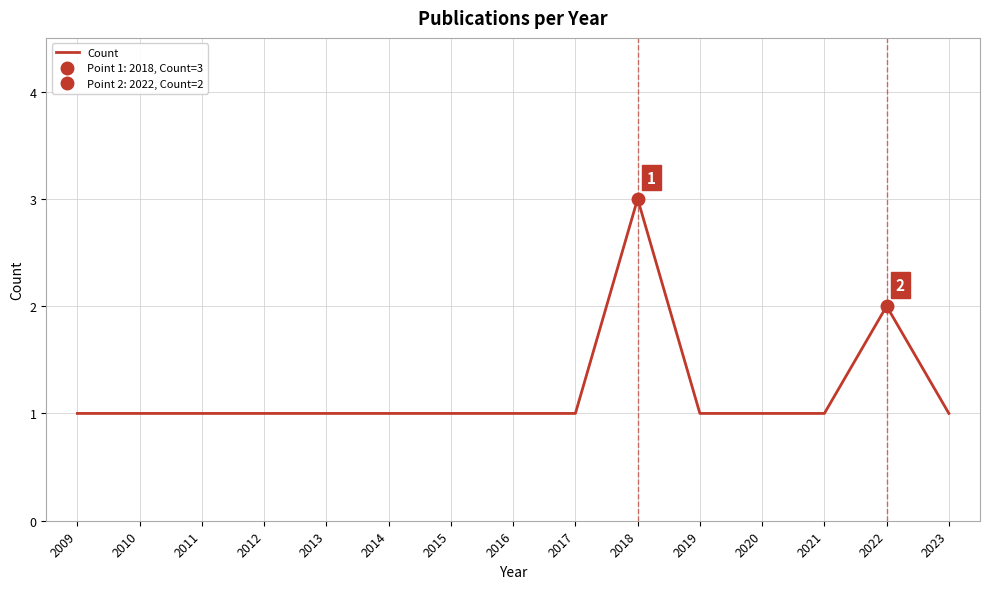

Rank the categories by value from lowest to highest.

2009, 2010, 2011, 2012, 2013, 2014, 2015, 2016, 2017, 2019, 2020, 2021, 2023, 2022, 2018